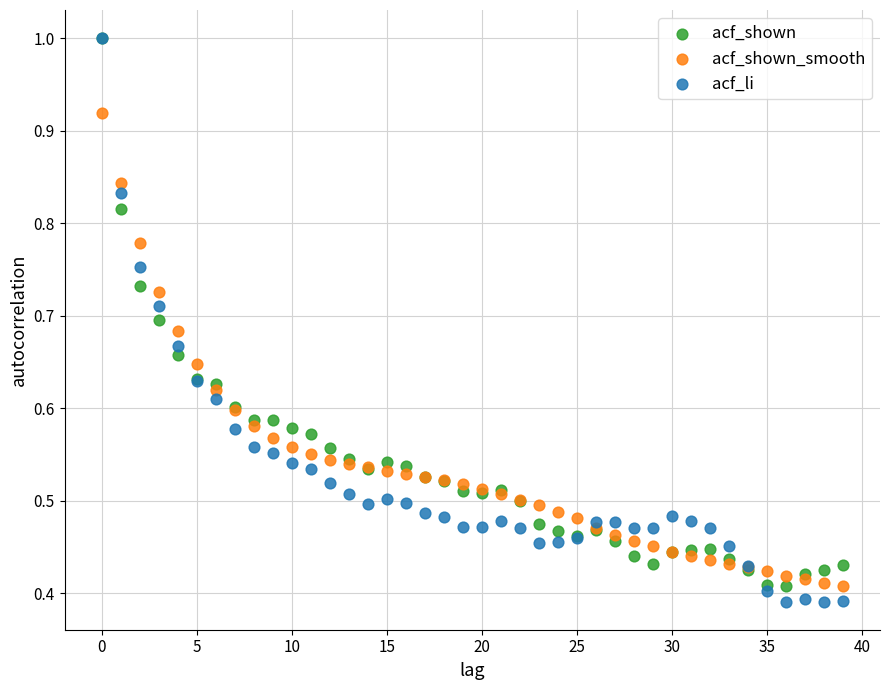

What are all the series names shown in the legend?

acf_shown, acf_shown_smooth, acf_li